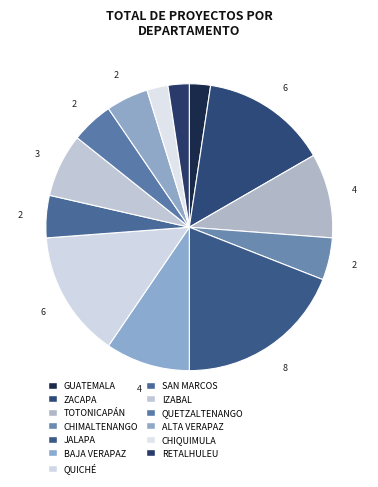

How many slices are in this pie chart?

13